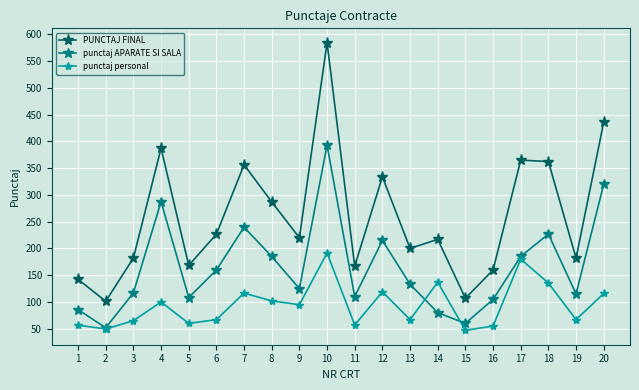

How many interior local peaks does the PUNCTAJ FINAL series have?

6